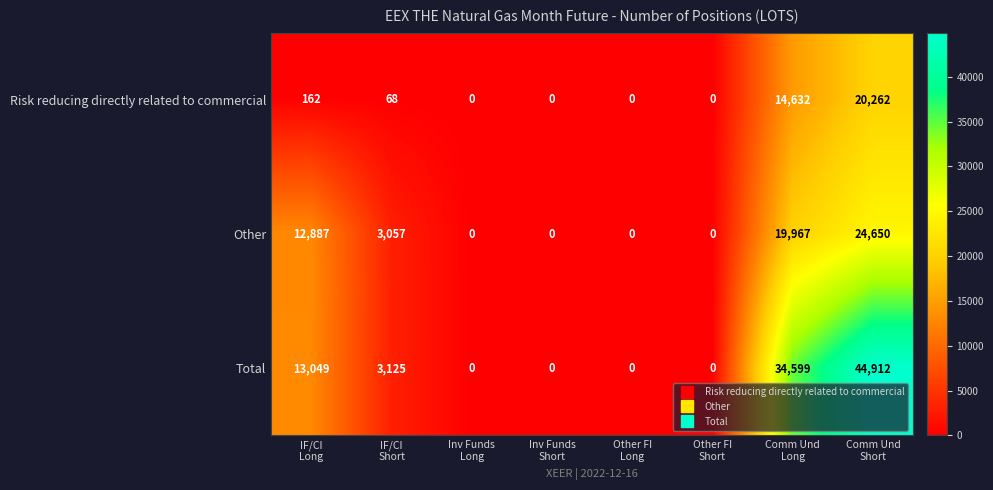

Rank the series by their maximum value, from lowest to highest.

Risk reducing directly related to commercial, Other, Total